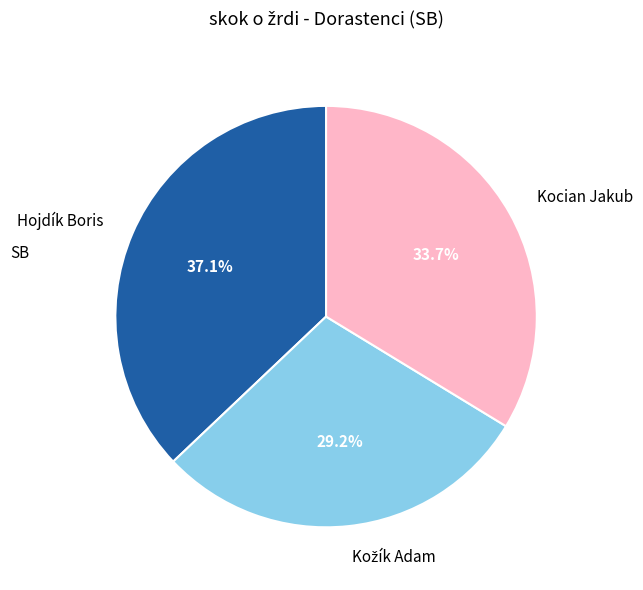

Which slice is the largest?

Hojdík Boris